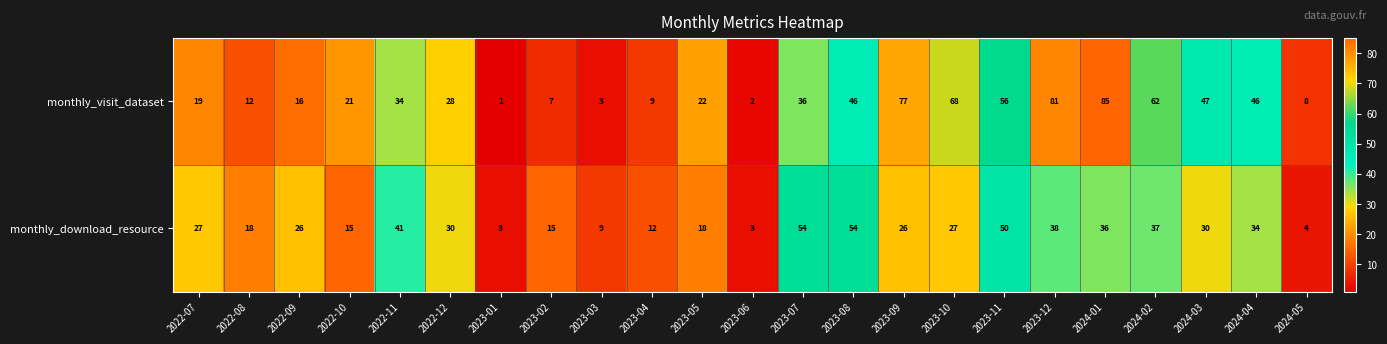

What is the maximum value for monthly_visit_dataset?

85